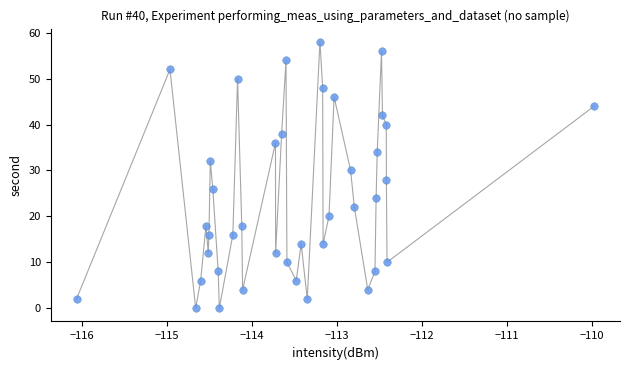

What is the range of Y values (max minus min)?

58